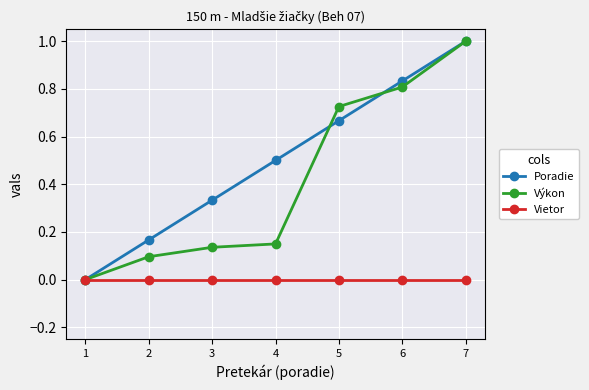

How many Poradie values are between 0 and 1?

7